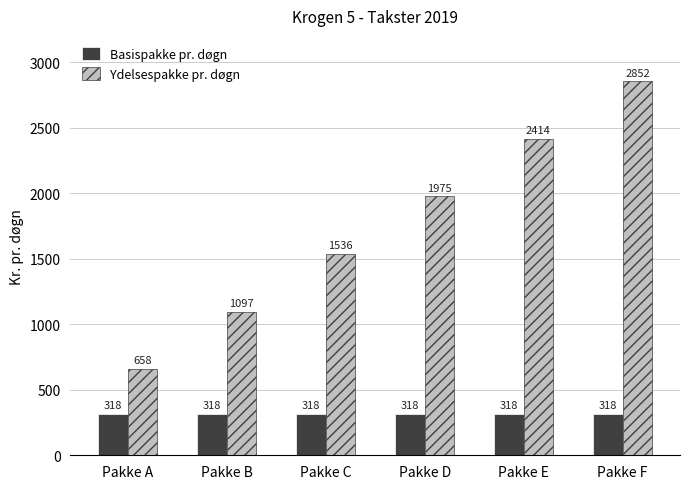

Read the Ydelsespakke pr. døgn value at Pakke D, to the nearest 100.

2000